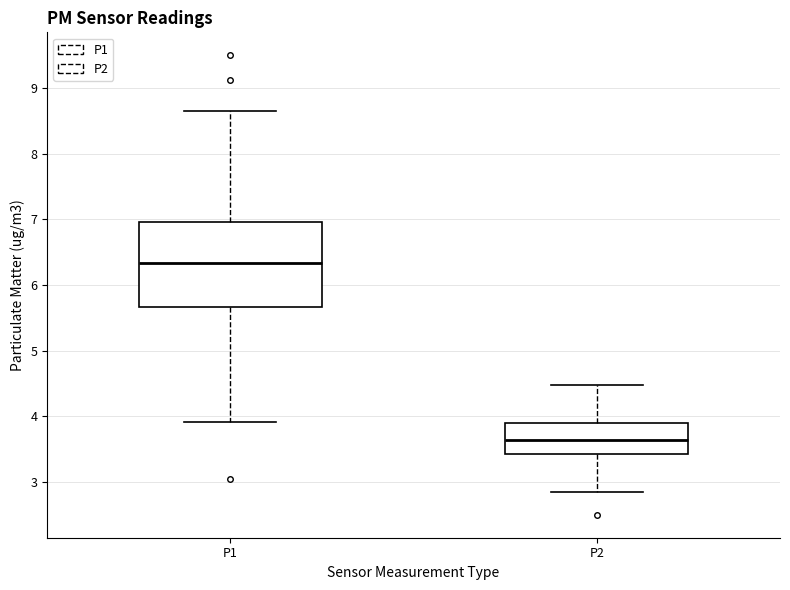

Reading left to right, read every box against the y-axis: the position of its median line, the range the box covers, and the ends of its whiskers. The values are not printed on the chart, so give them approximately, as read against the axis.

P1: median 6.3, box 5.7 to 7.0, whiskers 3.9 to 8.7
P2: median 3.6, box 3.4 to 3.9, whiskers 2.9 to 4.5